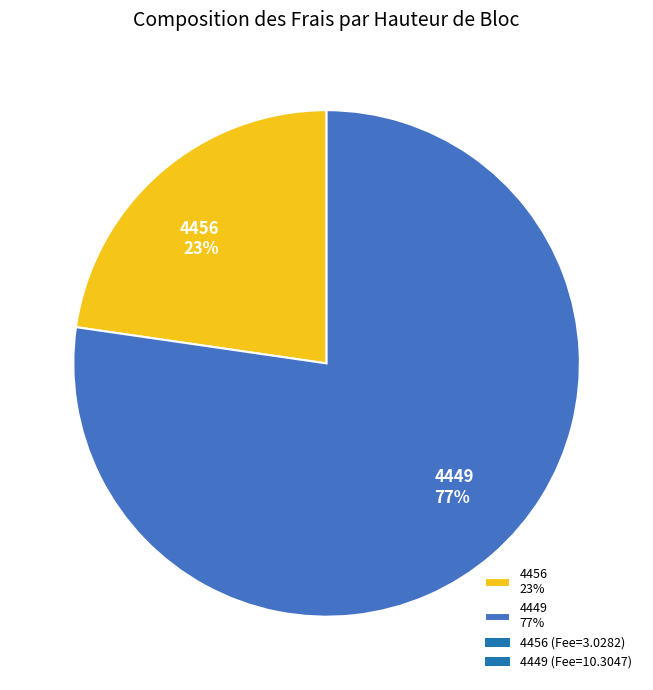

What percentage is the 4456 slice, to the nearest percent?

23%